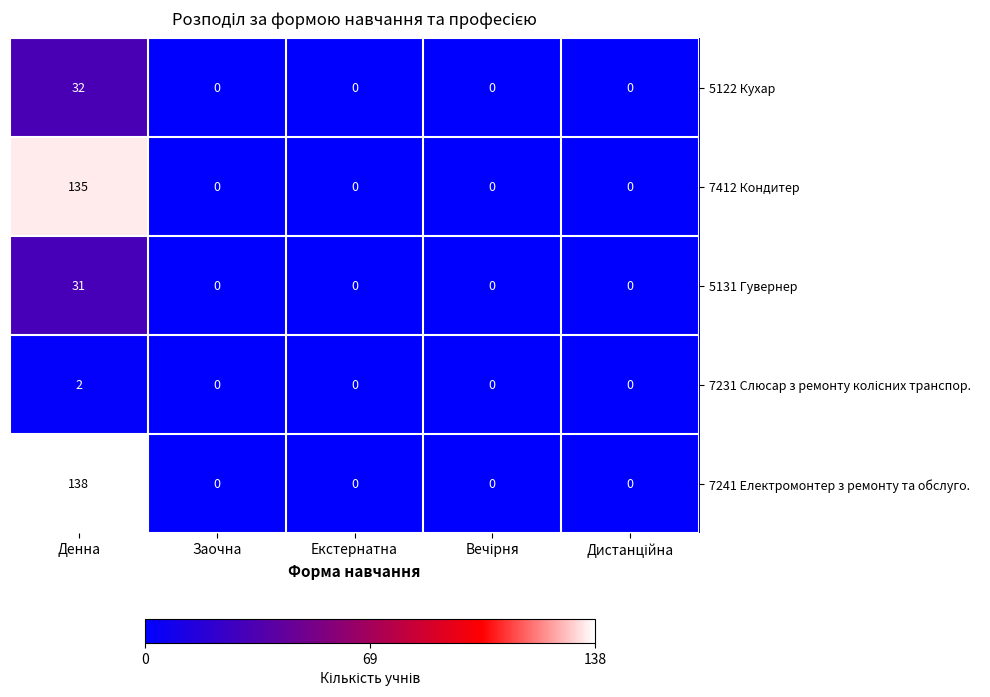

What is the maximum value shown in the chart?

138